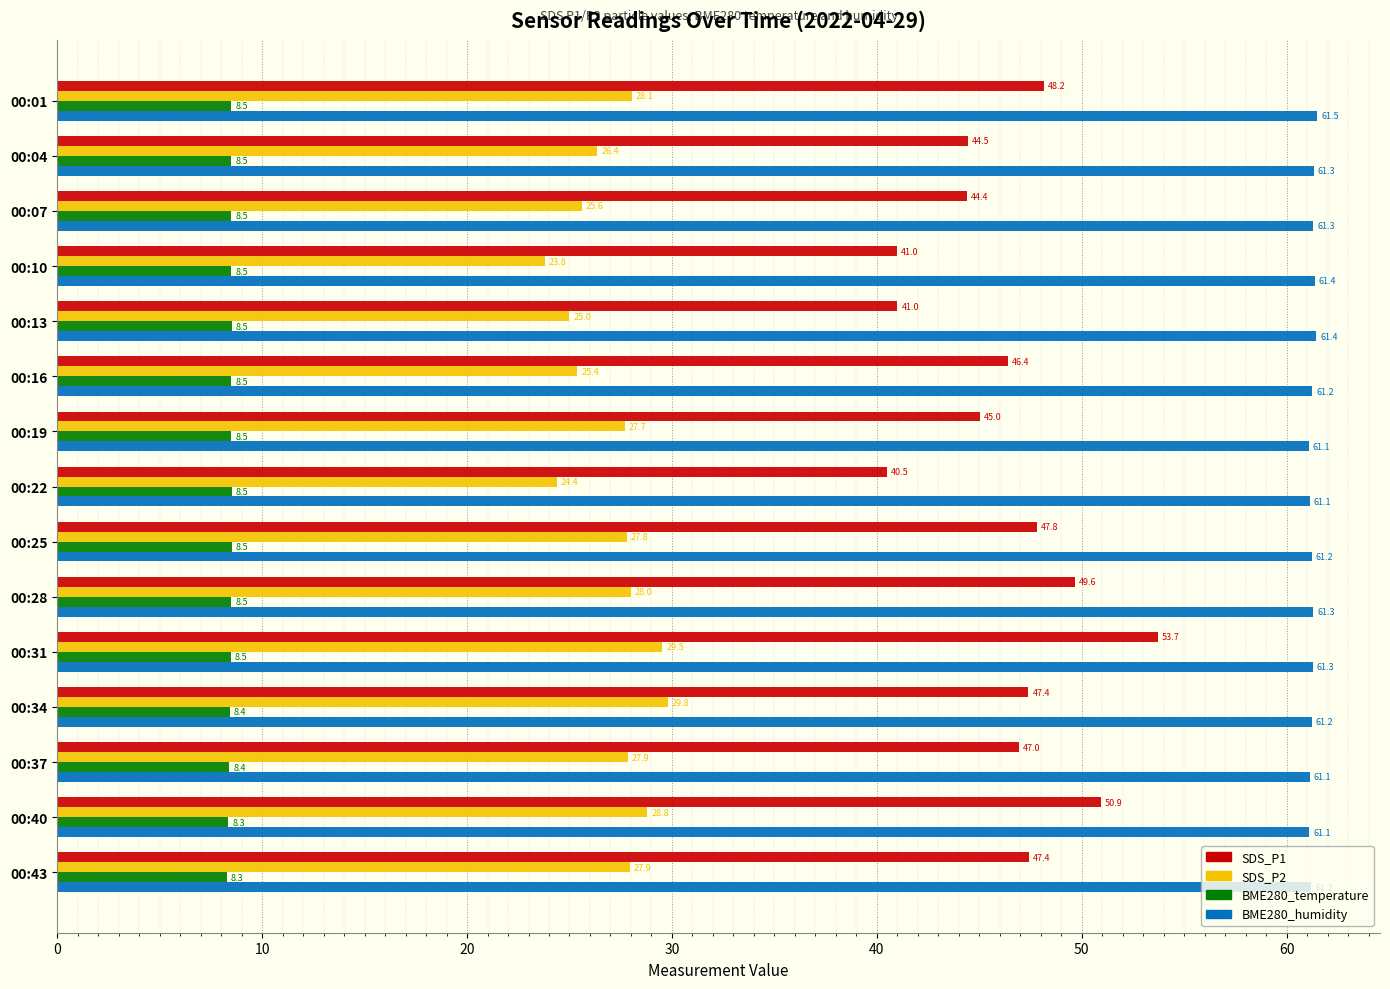

At which category is the sum across all series the highest?

00:31